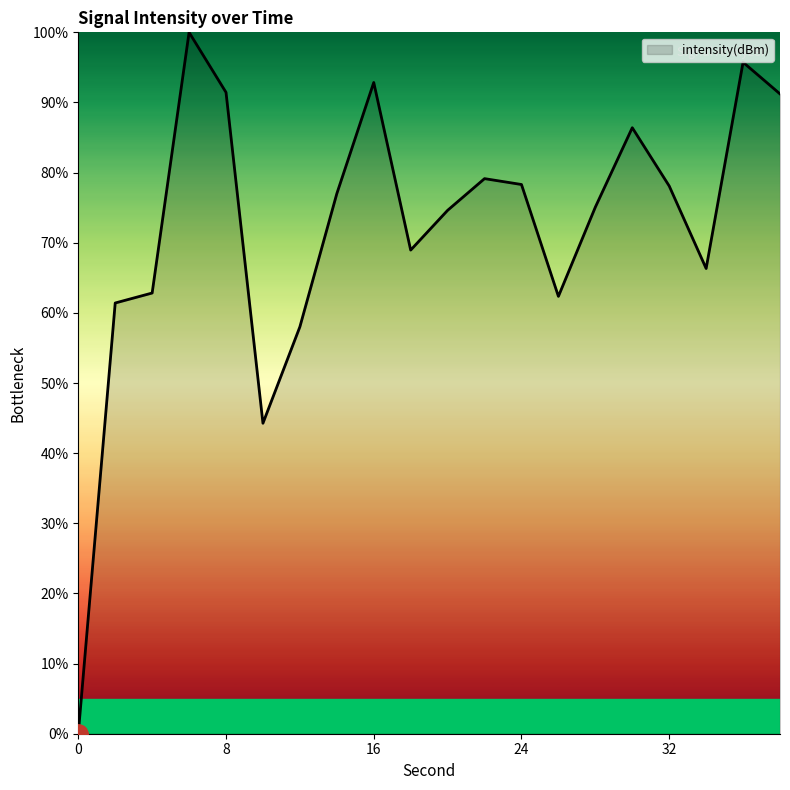

What is the maximum value shown in the chart?

100.0